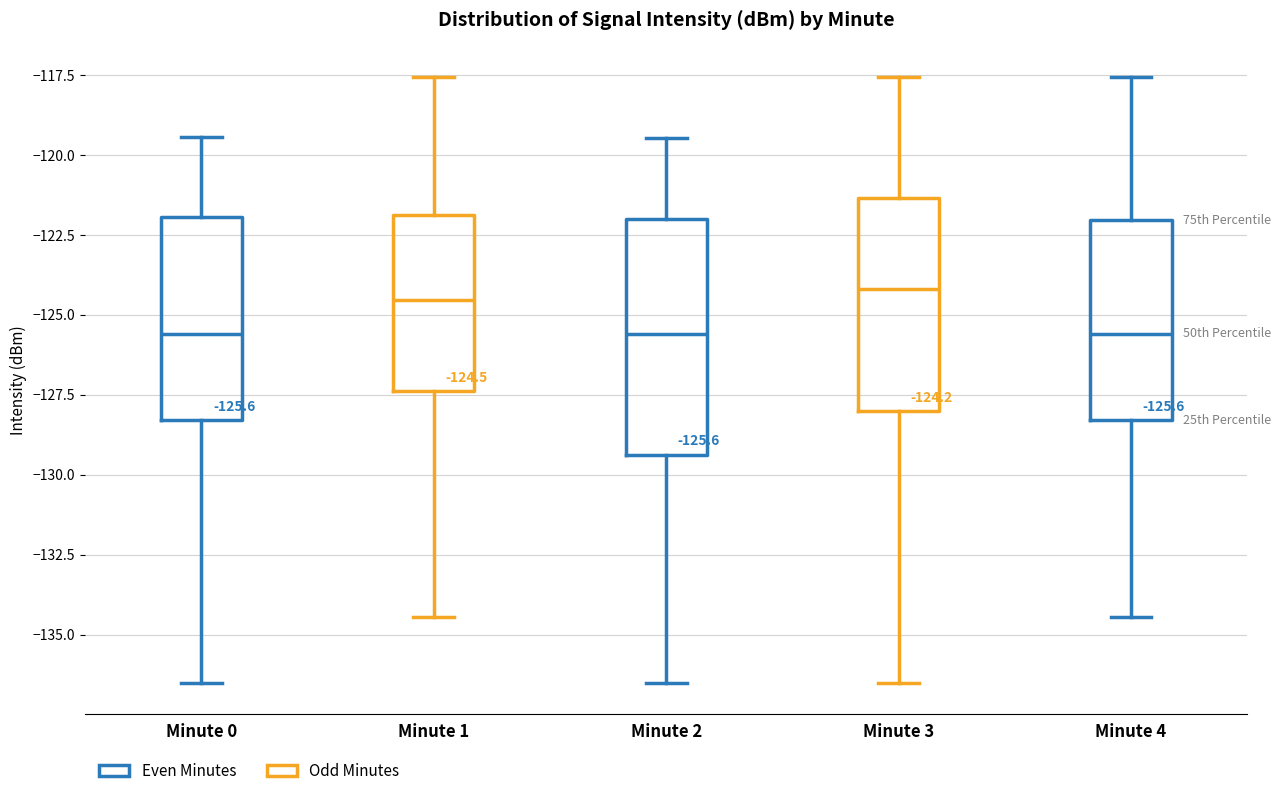

Comparing the boxes themselves (not the whiskers), which one is the tallest?

Minute 2